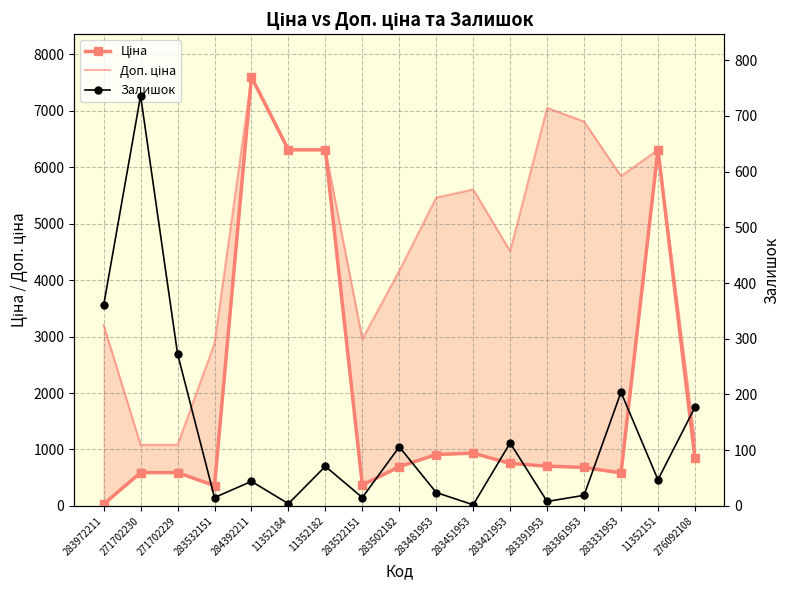

List the series in order of their overall mean, lowest first.

Залишок, Ціна, Доп. ціна